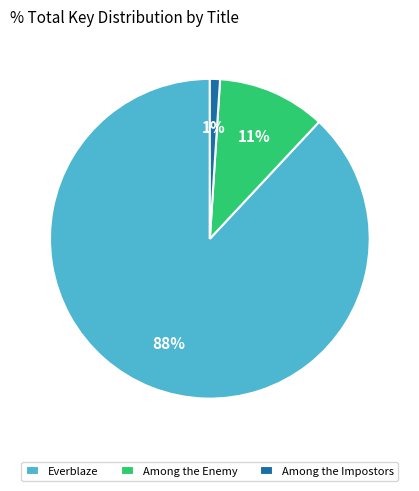

Which slice is the largest?

Everblaze